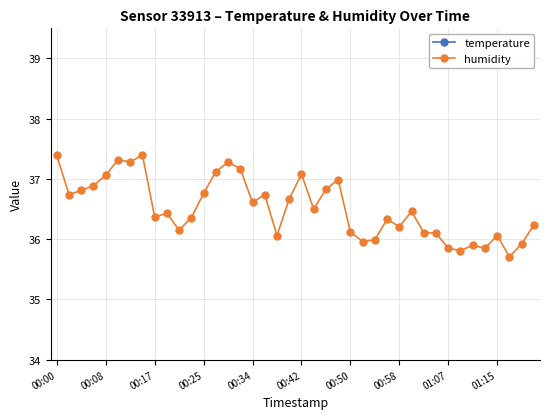

How many interior local peaks does the temperature series have?

13